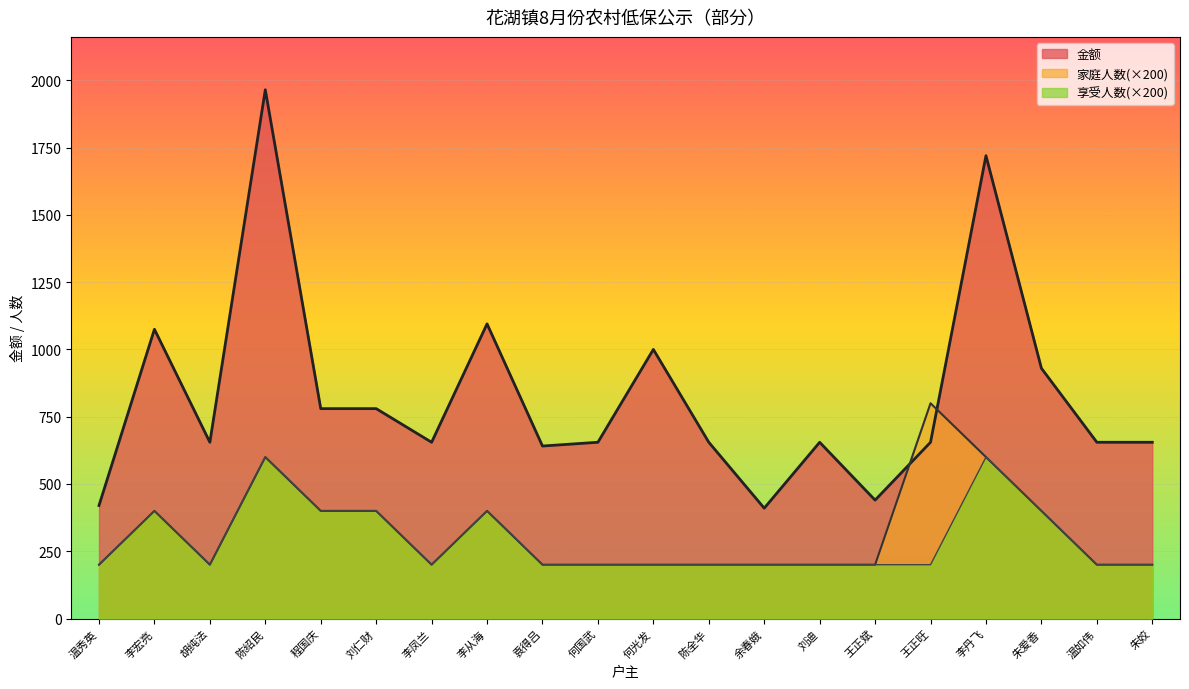

How many interior local valleys does the 家庭人数 series have?

2